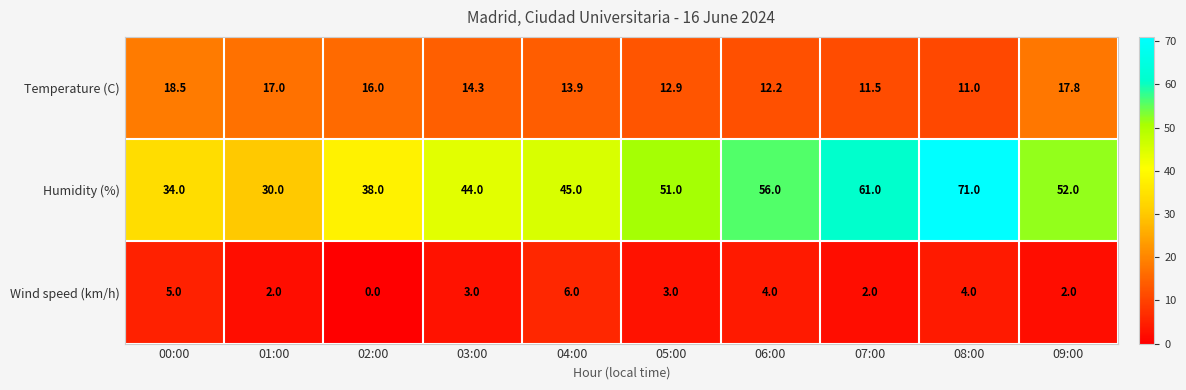

Reading left to right, transcribe all the data shown in this chart.

Temperature (C): 00:00=18.5	01:00=17.0	02:00=16.0	03:00=14.3	04:00=13.9	05:00=12.9	06:00=12.2	07:00=11.5	08:00=11.0	09:00=17.8
Humidity (%): 00:00=34.0	01:00=30.0	02:00=38.0	03:00=44.0	04:00=45.0	05:00=51.0	06:00=56.0	07:00=61.0	08:00=71.0	09:00=52.0
Wind speed (km/h): 00:00=5.0	01:00=2.0	02:00=0.0	03:00=3.0	04:00=6.0	05:00=3.0	06:00=4.0	07:00=2.0	08:00=4.0	09:00=2.0